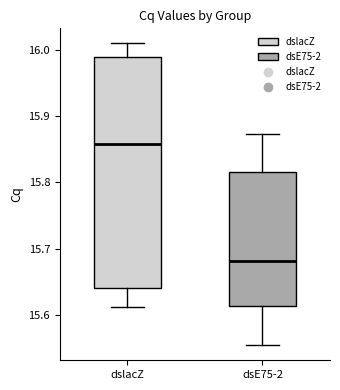

Reading left to right, read every box against the y-axis: the position of its median line, the range the box covers, and the ends of its whiskers. The values are not printed on the chart, so give them approximately, as read against the axis.

dslacZ: median 15.86, box 15.64 to 15.99, whiskers 15.61 to 16.01
dsE75-2: median 15.68, box 15.61 to 15.82, whiskers 15.55 to 15.87